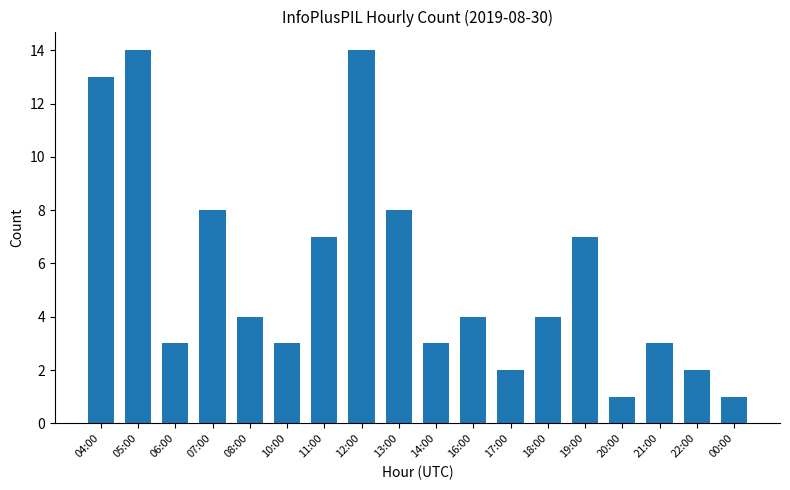

Approximately how many times larger is the value at 16:00 compared to 21:00?

1.3